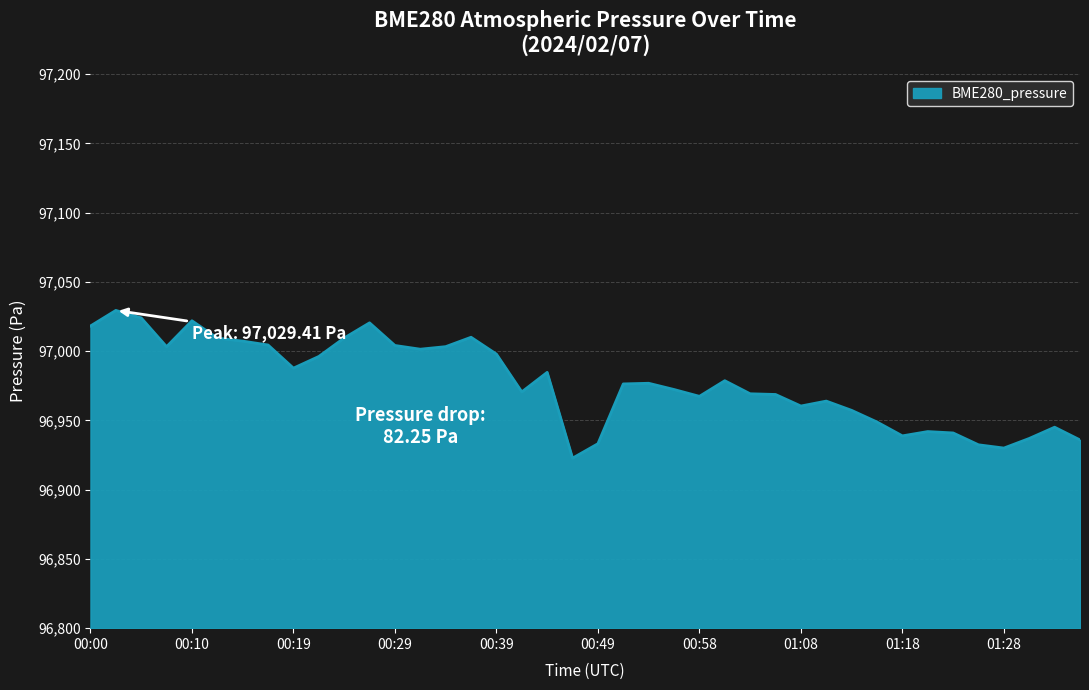

What is the minimum value shown in the chart?

96922.8